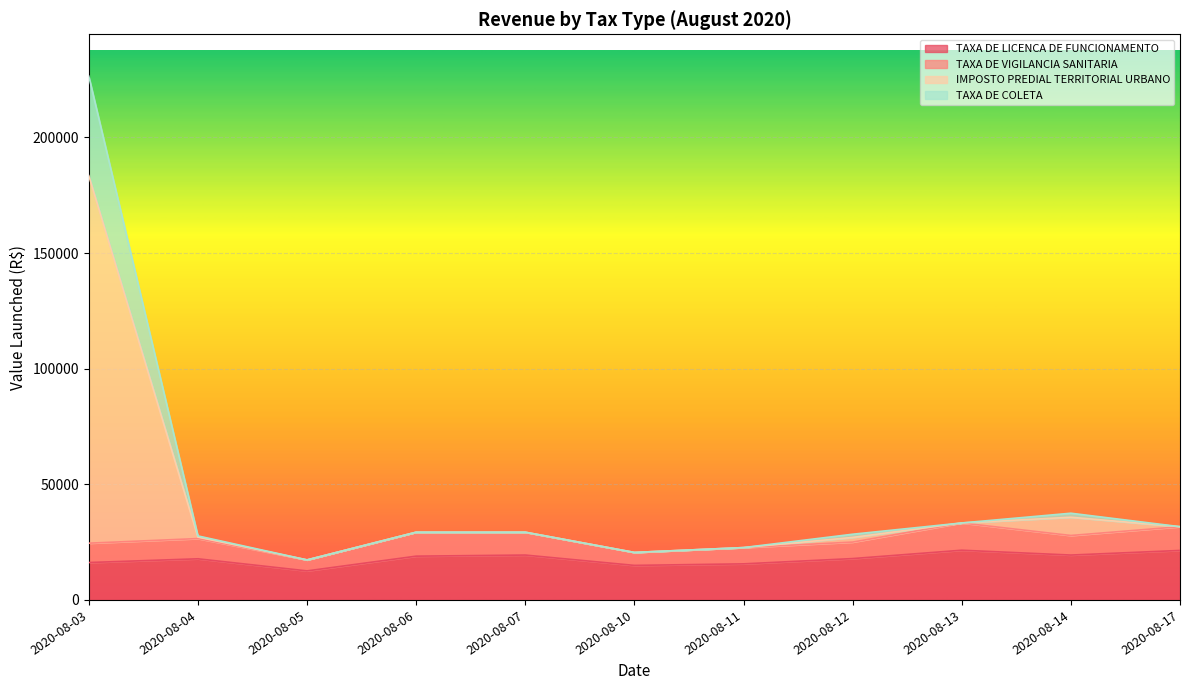

The TAXA DE LICENCA DE FUNCIONAMENTO series shows 36489.7 at 2020-08-13. True or false?

False